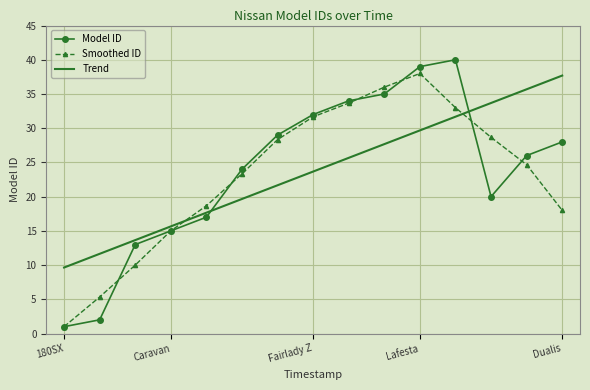

Which series has the largest range (max minus min)?

Model ID